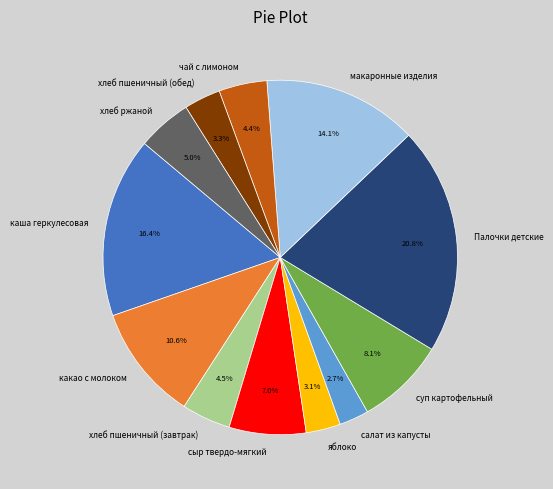

What is the largest slice in the pie chart?

Палочки детские